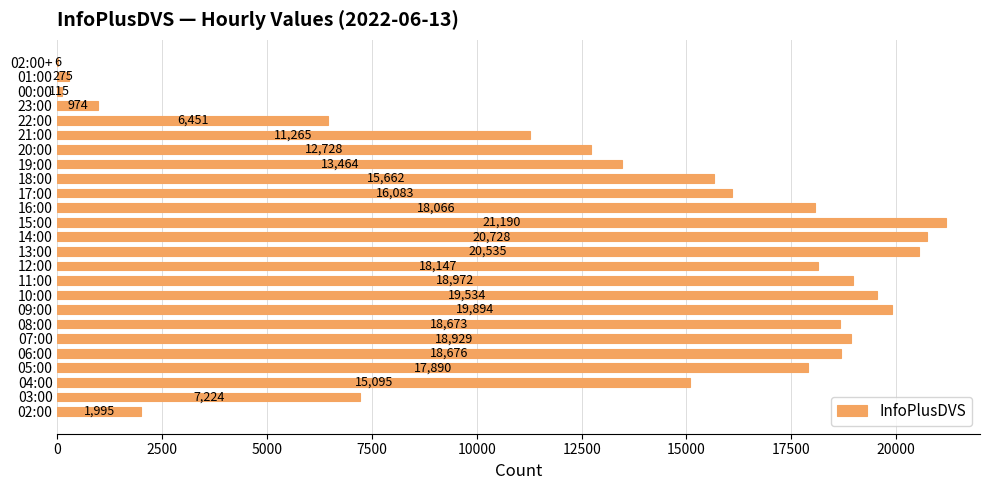

What is the maximum value shown in the chart?

21190